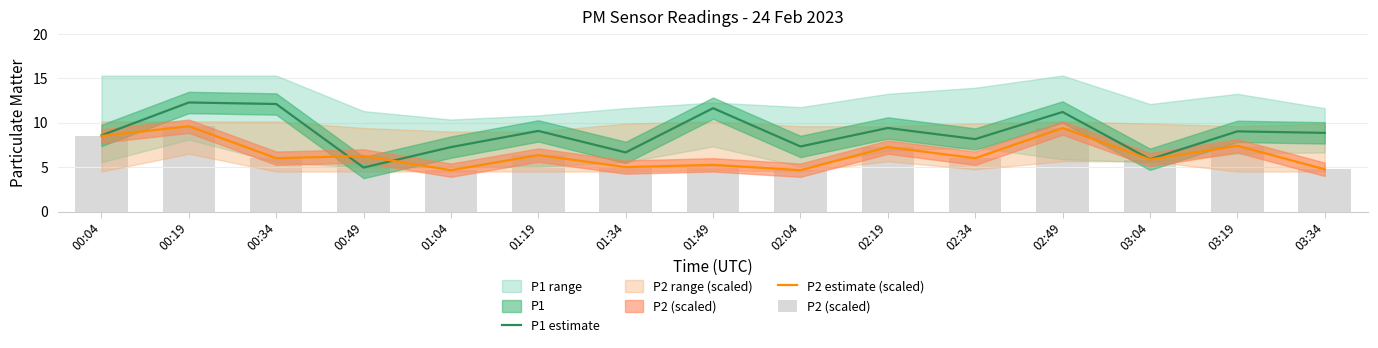

Reading left to right, extract all data points from this chart.

P1 estimate: 00:04=8.6	00:19=12.3	00:34=12.1	00:49=5.0	01:04=7.2	01:19=9.1	01:34=6.7	01:49=11.6	02:04=7.3	02:19=9.4	02:34=8.2	02:49=11.2	03:04=5.9	03:19=9.0	03:34=8.8
P2 estimate (scaled): 00:04=8.5	00:19=9.6	00:34=6.0	00:49=6.2	01:04=4.7	01:19=6.3	01:34=5.0	01:49=5.2	02:04=4.7	02:19=7.2	02:34=6.0	02:49=9.4	03:04=5.8	03:19=7.4	03:34=4.8
P2 (scaled): 00:04=8.5	00:19=9.6	00:34=6.0	00:49=6.2	01:04=4.7	01:19=6.3	01:34=5.0	01:49=5.2	02:04=4.7	02:19=7.2	02:34=6.0	02:49=9.4	03:04=5.8	03:19=7.4	03:34=4.8